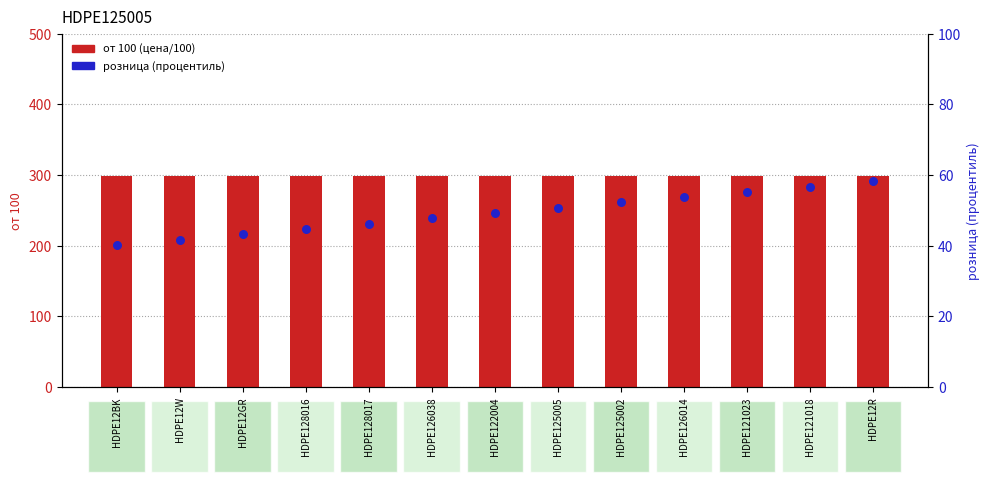

Which series contains the lowest Y value?

розница (процентиль)